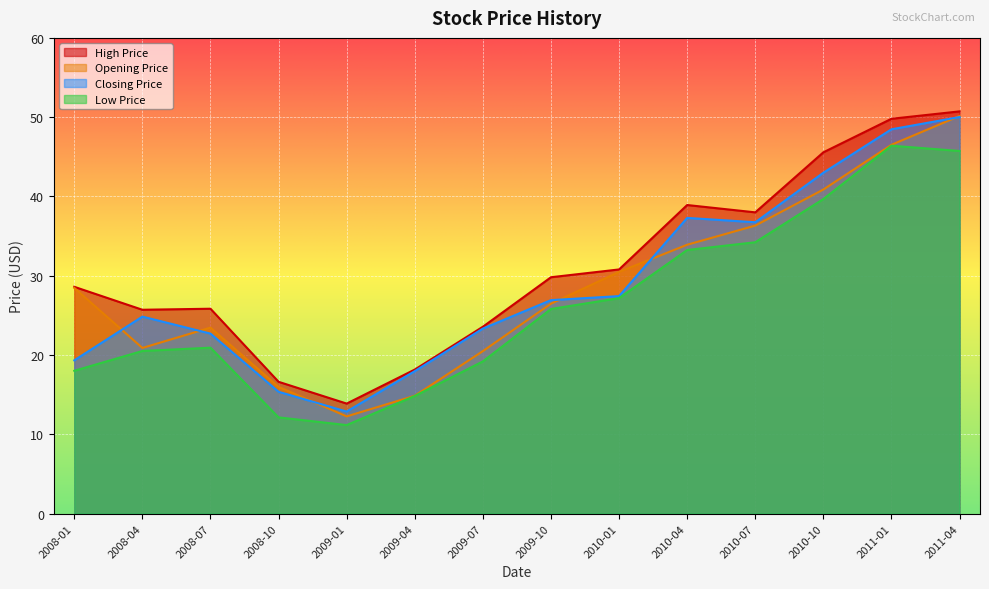

Reading right to left, transcribe all the data shown in this chart.

High Price: 2011-04=50.7	2011-01=49.8	2010-10=45.6	2010-07=38.0	2010-04=38.9	2010-01=30.8	2009-10=29.8	2009-07=23.6	2009-04=18.2	2009-01=13.9	2008-10=16.6	2008-07=25.8	2008-04=25.7	2008-01=28.6
Opening Price: 2011-04=50.2	2011-01=46.5	2010-10=40.9	2010-07=36.3	2010-04=33.9	2010-01=30.5	2009-10=26.5	2009-07=20.5	2009-04=14.9	2009-01=12.3	2008-10=16.0	2008-07=23.5	2008-04=20.9	2008-01=28.5
Closing Price: 2011-04=50.0	2011-01=48.5	2010-10=43.0	2010-07=36.8	2010-04=37.3	2010-01=27.4	2009-10=26.9	2009-07=23.3	2009-04=18.0	2009-01=12.9	2008-10=15.4	2008-07=22.7	2008-04=24.9	2008-01=19.3
Low Price: 2011-04=45.7	2011-01=46.4	2010-10=39.7	2010-07=34.2	2010-04=33.2	2010-01=27.2	2009-10=25.8	2009-07=19.2	2009-04=14.8	2009-01=11.2	2008-10=12.1	2008-07=20.9	2008-04=20.5	2008-01=18.0